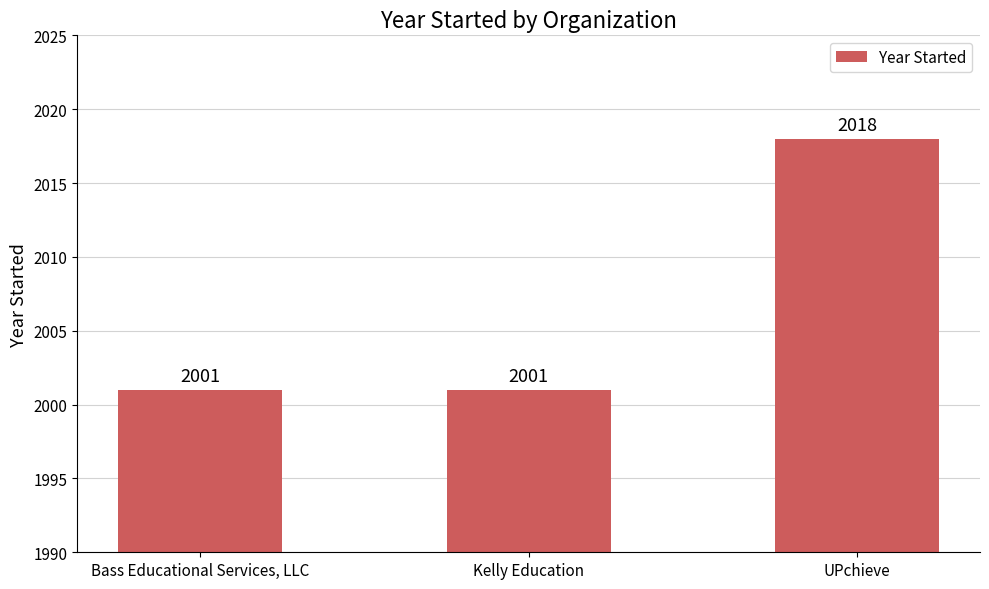

What is the average value?

2007